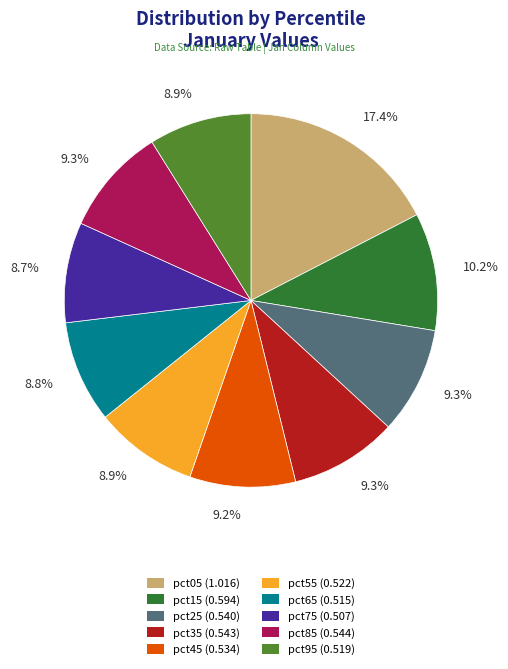

The pct15 slice represents 10% of the pie. True or false?

True